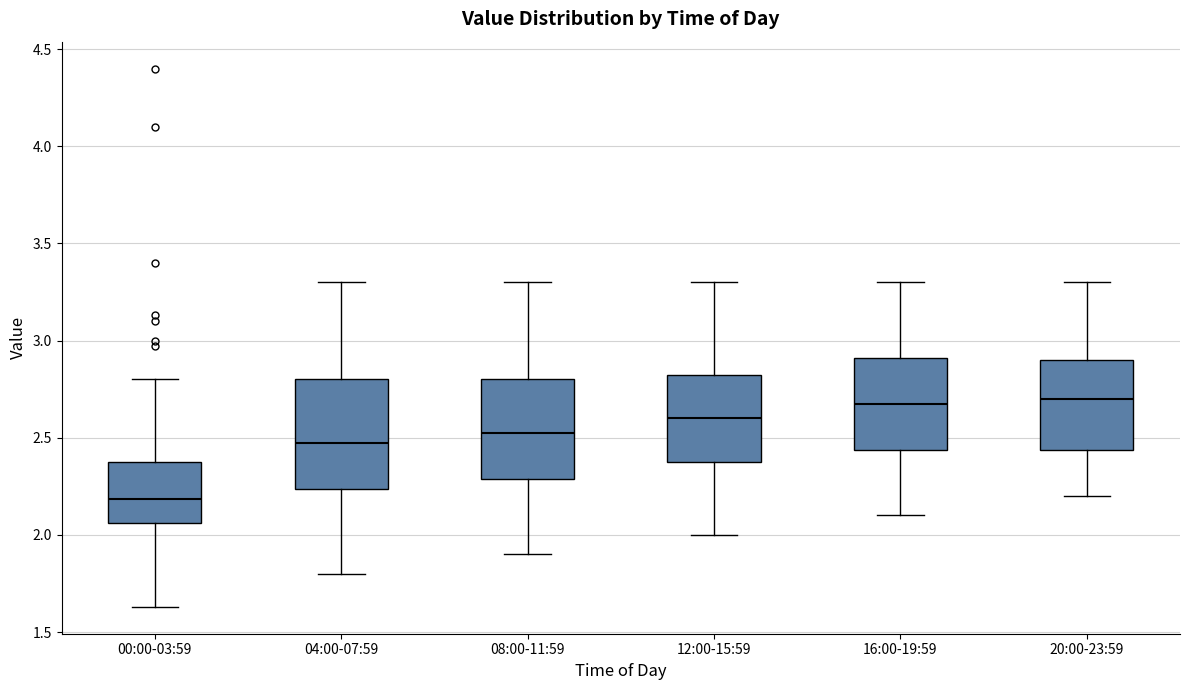

Reading left to right, transcribe this box plot: for each box, give where its median line is, the range the box spans, and where its two whiskers end, as read against the y-axis. The values are not printed on the chart, so give them approximately, as read against the axis.

00:00-03:59: median 2.20, box 2.05 to 2.40, whiskers 1.65 to 2.80
04:00-07:59: median 2.50, box 2.25 to 2.80, whiskers 1.80 to 3.30
08:00-11:59: median 2.55, box 2.30 to 2.80, whiskers 1.90 to 3.30
12:00-15:59: median 2.60, box 2.40 to 2.85, whiskers 2.00 to 3.30
16:00-19:59: median 2.70, box 2.45 to 2.90, whiskers 2.10 to 3.30
20:00-23:59: median 2.70, box 2.45 to 2.90, whiskers 2.20 to 3.30